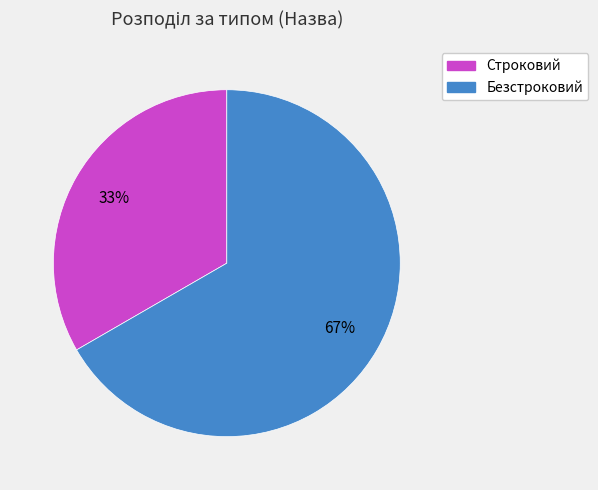

Is it true that Безстроковий is 79% of the pie?

False